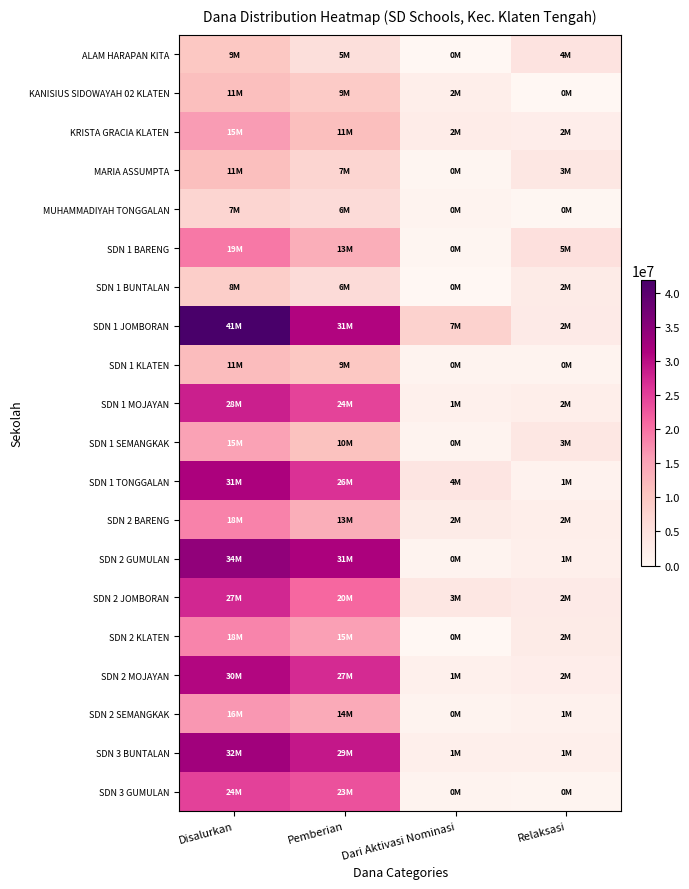

Rank the series at Relaksasi from highest to lowest value.

SDN 1 BARENG, ALAM HARAPAN KITA, MARIA ASSUMPTA, SDN 1 SEMANGKAK, SDN 1 JOMBORAN, SDN 2 JOMBORAN, SDN 1 BUNTALAN, SDN 2 KLATEN, KRISTA GRACIA KLATEN, SDN 2 MOJAYAN, SDN 1 MOJAYAN, SDN 2 BARENG, SDN 2 GUMULAN, SDN 3 BUNTALAN, SDN 2 SEMANGKAK, SDN 1 TONGGALAN, SDN 1 KLATEN, SDN 3 GUMULAN, MUHAMMADIYAH TONGGALAN, KANISIUS SIDOWAYAH 02 KLATEN